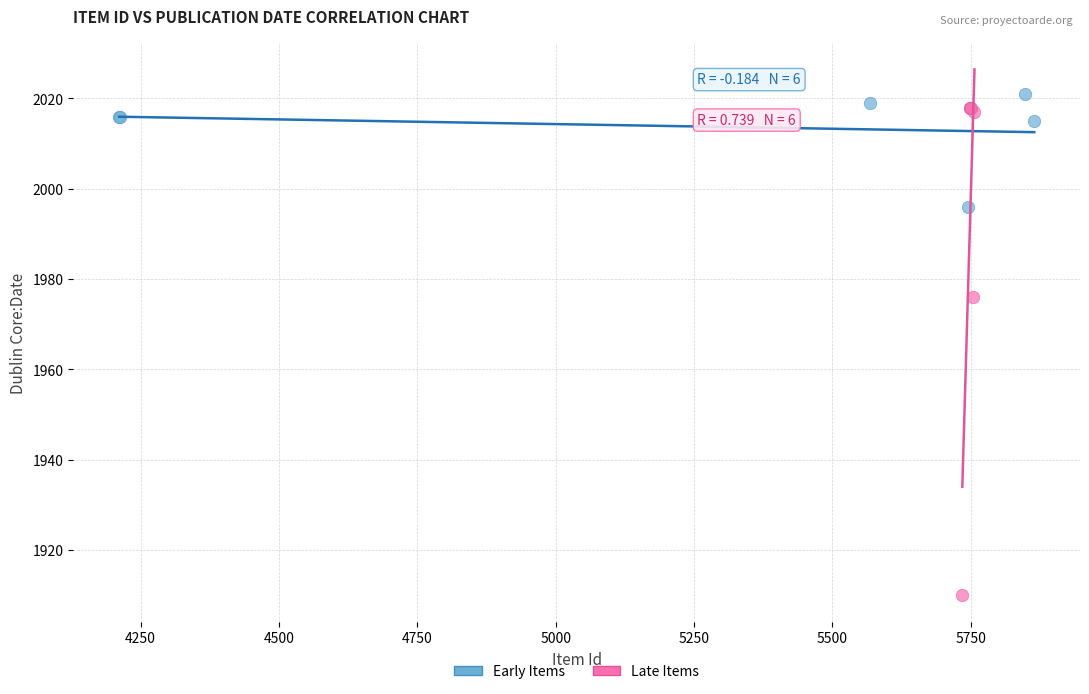

Which series reaches the maximum Y coordinate?

Early Items